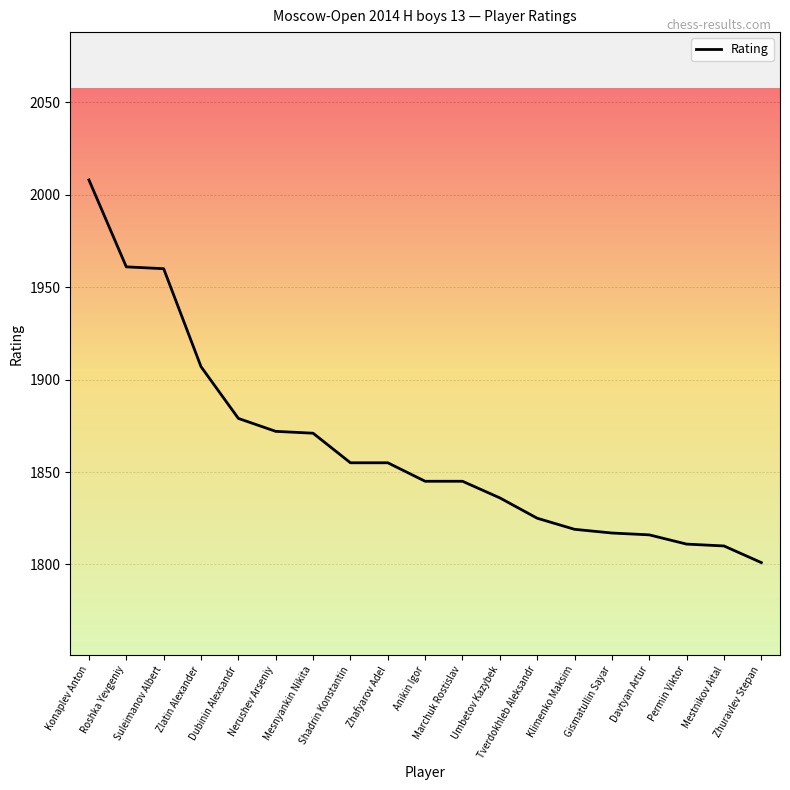

At which label is the value closest to 1904?

Zlatin Alexander